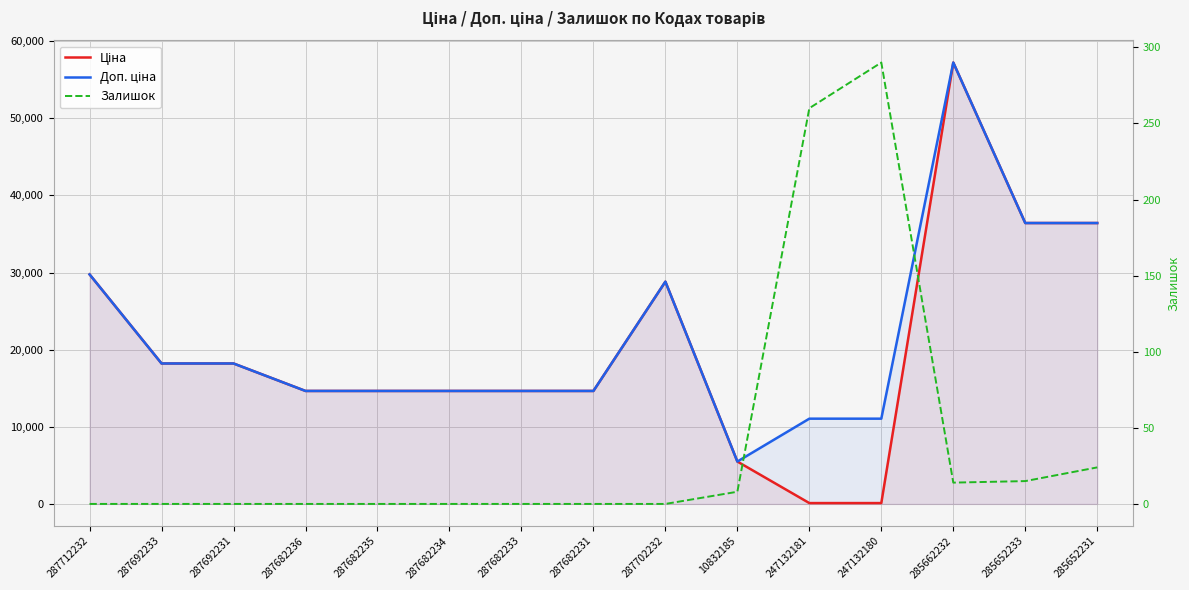

Count the number of data series in this chart.

3